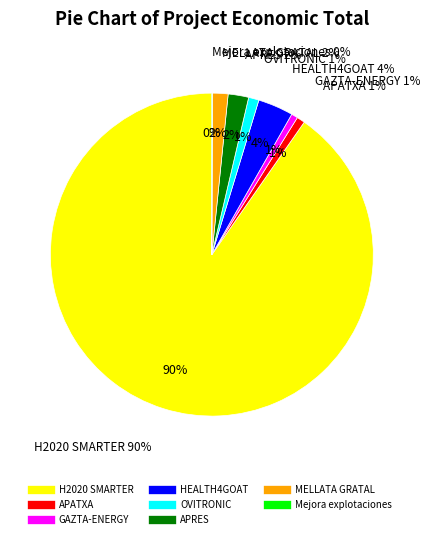

How many segments does this pie chart have?

8